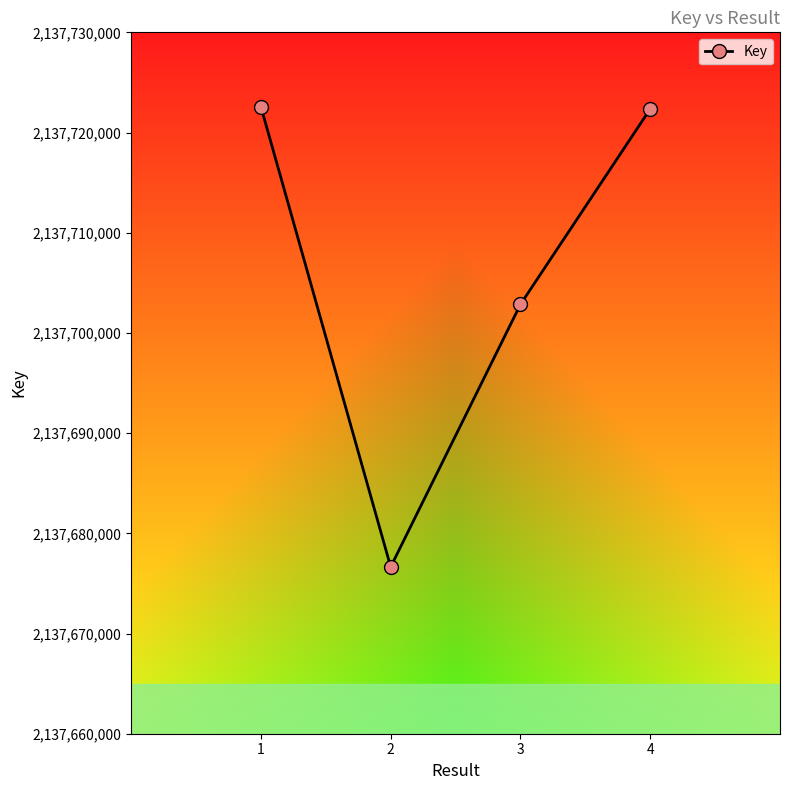

True or false: there are more than 0 points higher than both neighbors.

False